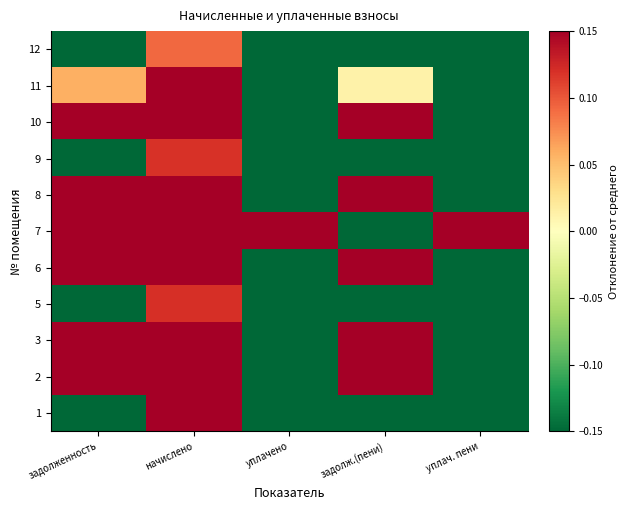

What is the total value across all series at задолженность?

1.1